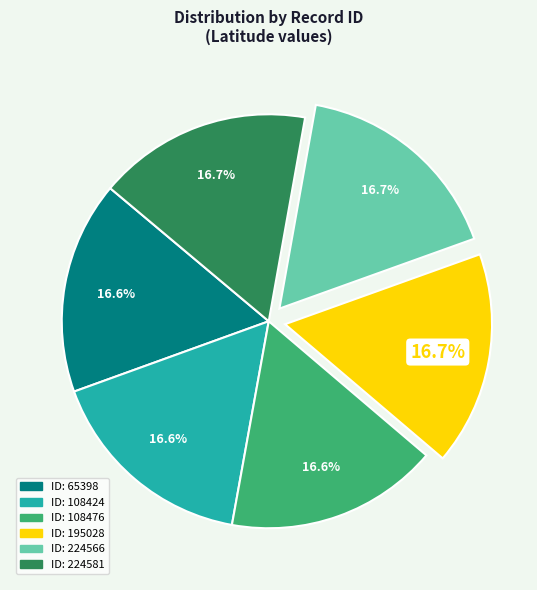

Is there a majority slice in this chart?

No